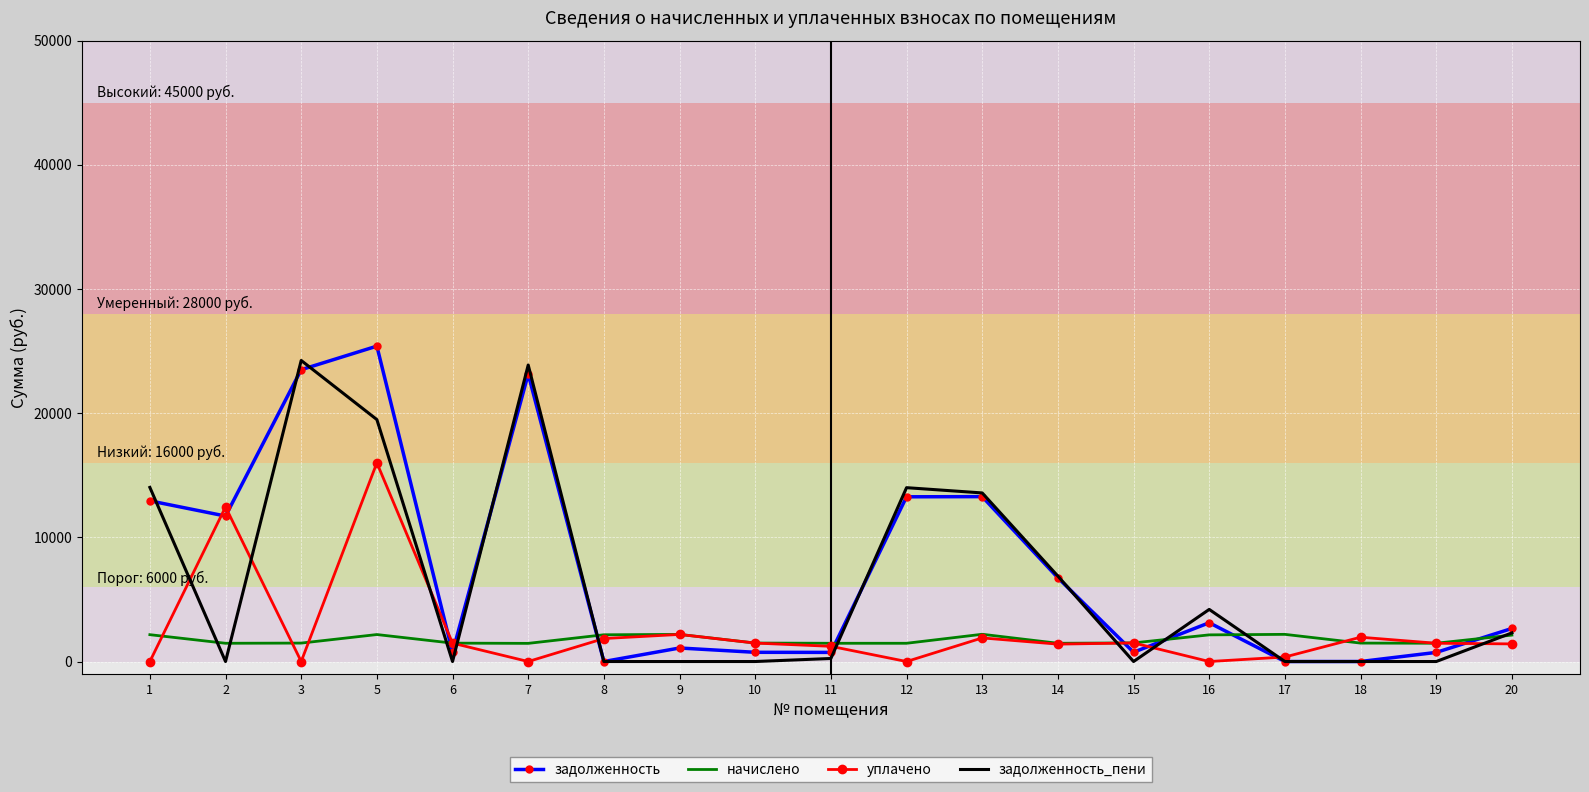

Between 1 and 9, which series saw the biggest shift?

задолженность_пени